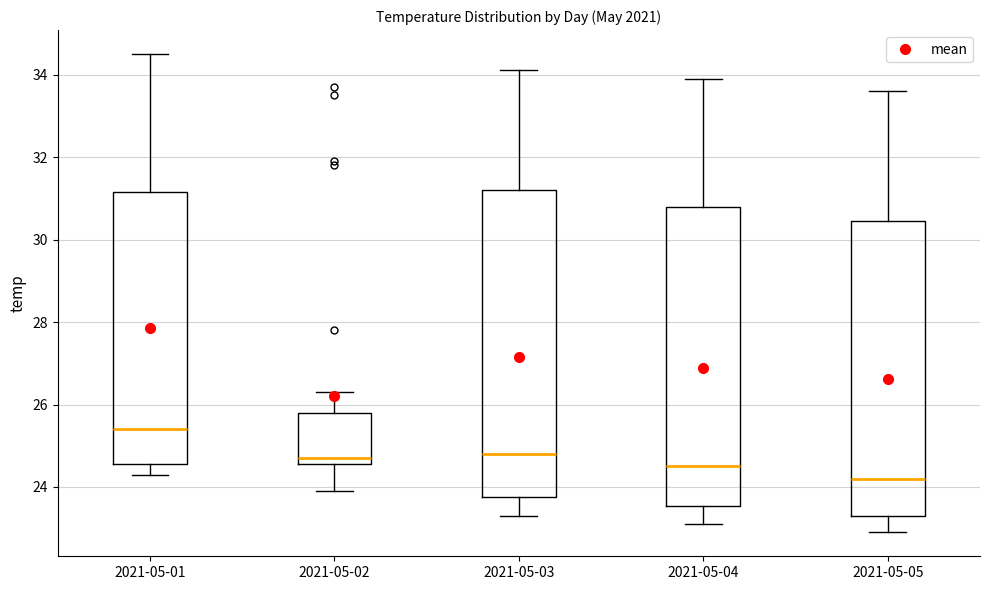

Reading left to right, transcribe this box plot: for each box, give where its median line is, the range the box spans, and where its two whiskers end, as read against the y-axis. The values are not printed on the chart, so give them approximately, as read against the axis.

2021-05-01: median 25.4, box 24.6 to 31.2, whiskers 24.4 to 34.6
2021-05-02: median 24.8, box 24.6 to 25.8, whiskers 24.0 to 26.4
2021-05-03: median 24.8, box 23.8 to 31.2, whiskers 23.4 to 34.2
2021-05-04: median 24.6, box 23.6 to 30.8, whiskers 23.2 to 34.0
2021-05-05: median 24.2, box 23.4 to 30.4, whiskers 23.0 to 33.6